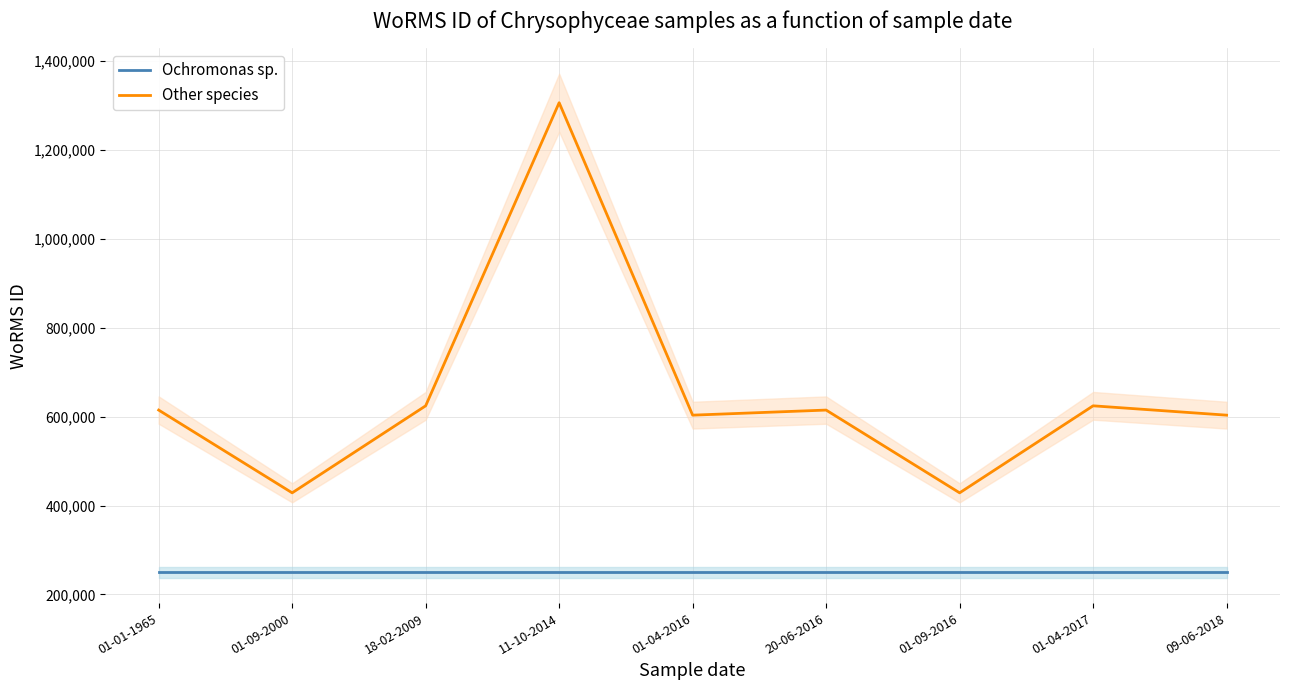

True or false: Ochromonas sp. has a value of 249725 at 18-02-2009.

True